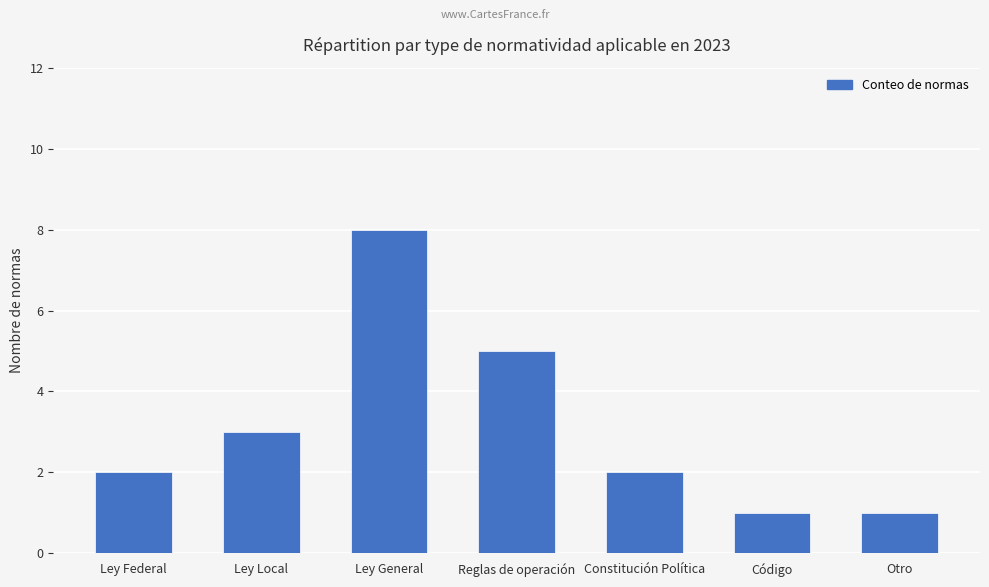

Reading right to left, transcribe all the data shown in this chart.

1	1	2	5	8	3	2